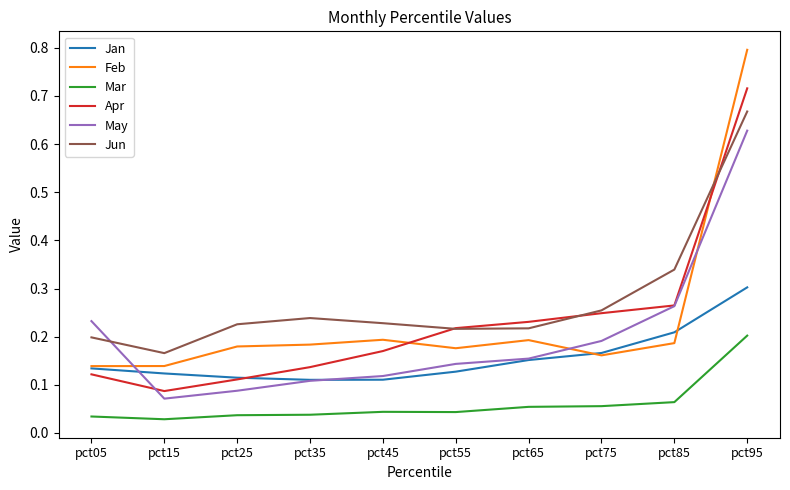

Which series has the largest range (max minus min)?

Feb